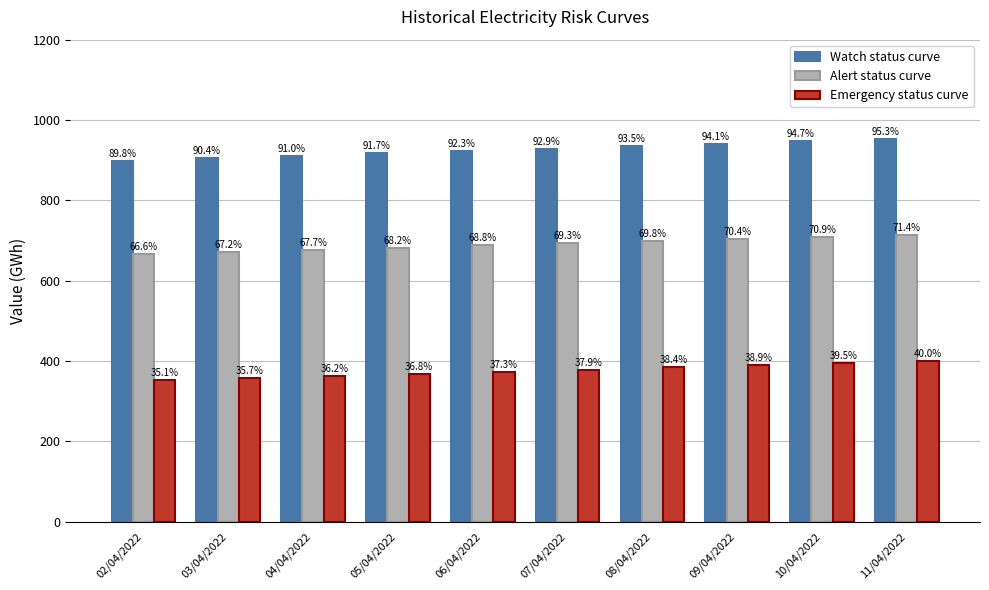

Where is Watch status curve nearest to the value 925?

06/04/2022